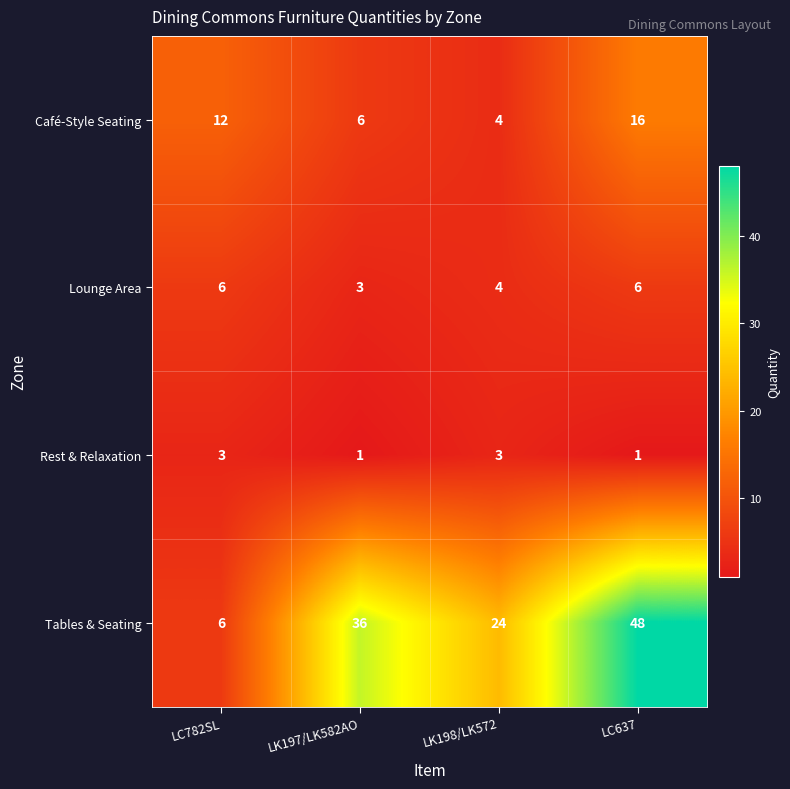

Rank the series by their maximum value, from highest to lowest.

Tables & Seating, Café-Style Seating, Lounge Area, Rest & Relaxation